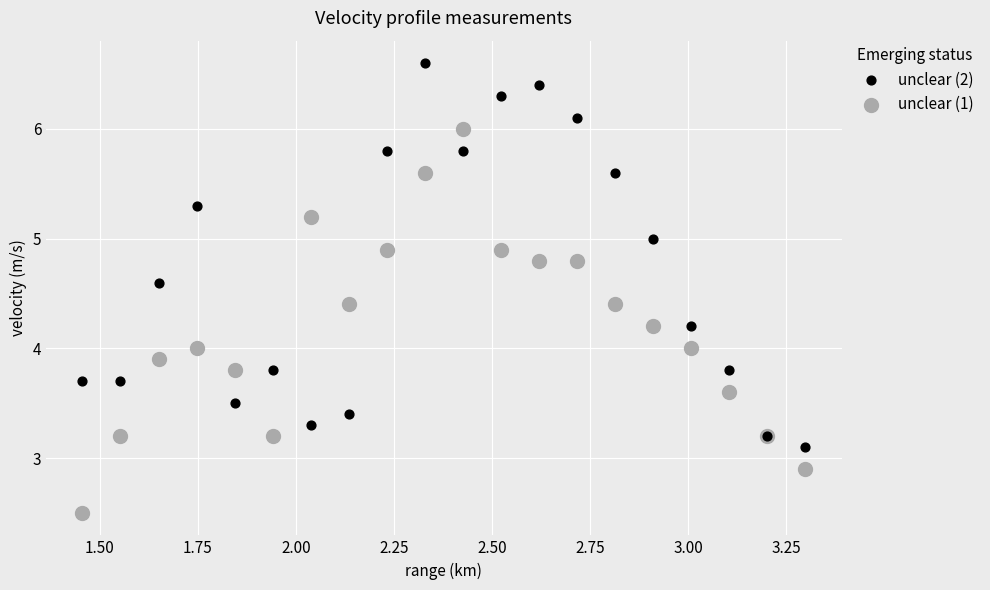

What is the X range (max minus min) for the scatter plot?

1.8